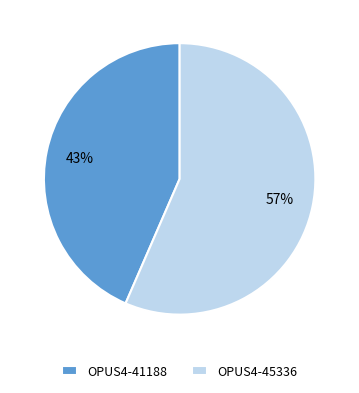

Do OPUS4-41188 and OPUS4-45336 together represent more than half of the pie?

Yes